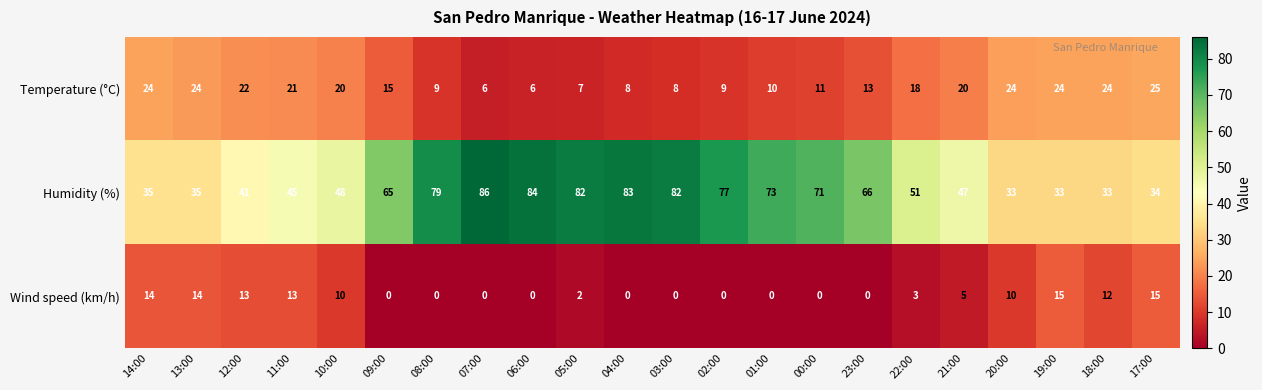

Where does the Temperature (°C) series first go above 18?

14:00